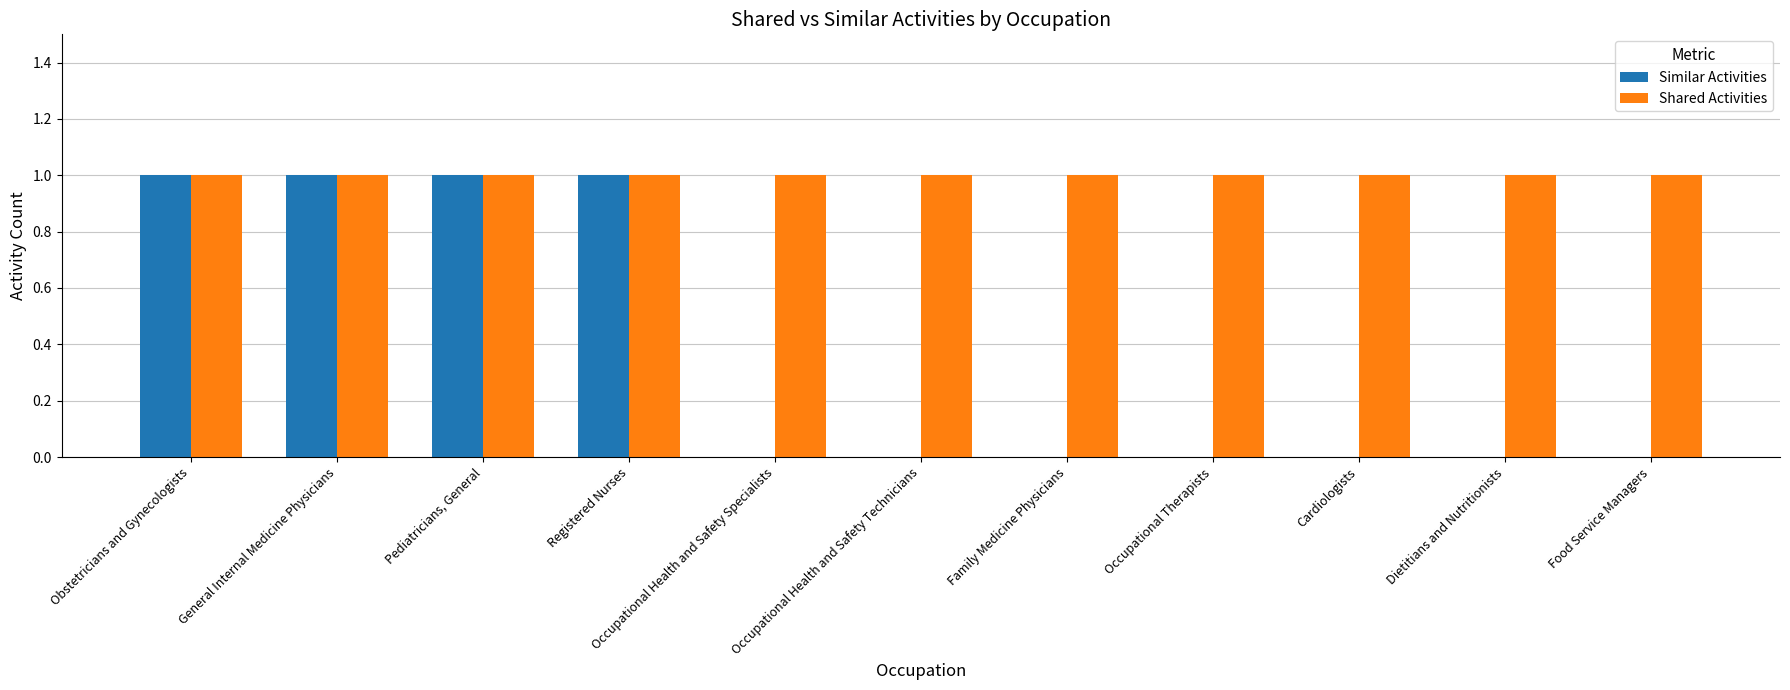

Is it true that Shared Activities equals 1 at Cardiologists?

True